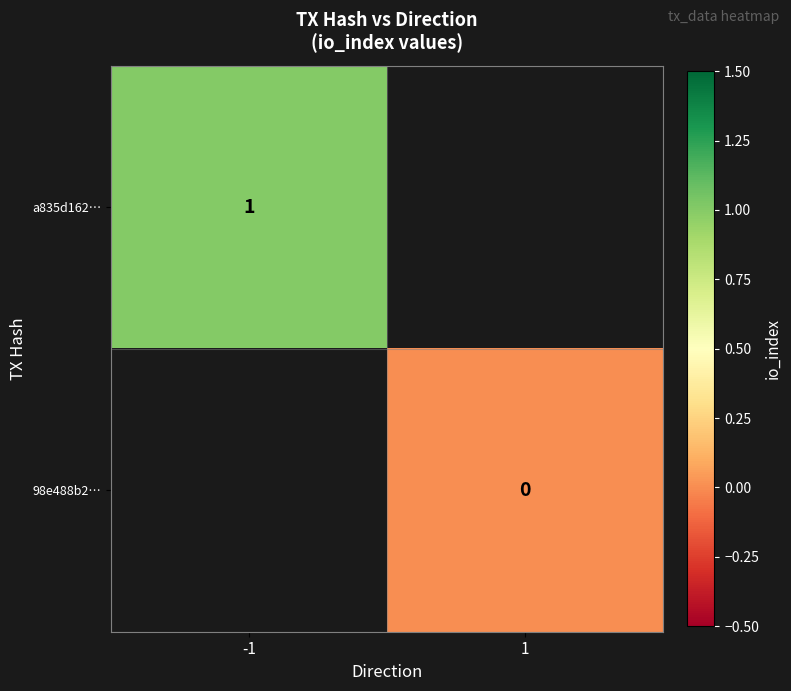

What is the maximum value shown in the chart?

1.0